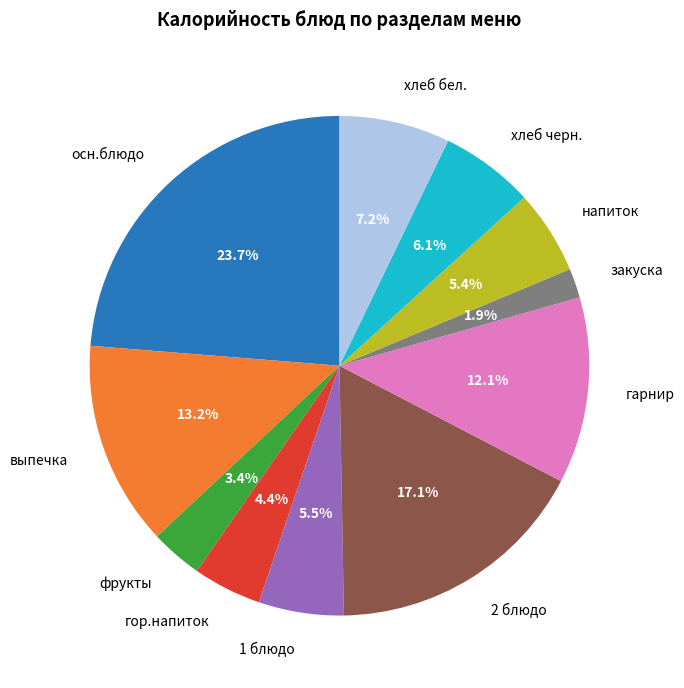

The осн.блюдо slice represents 14% of the pie. True or false?

False